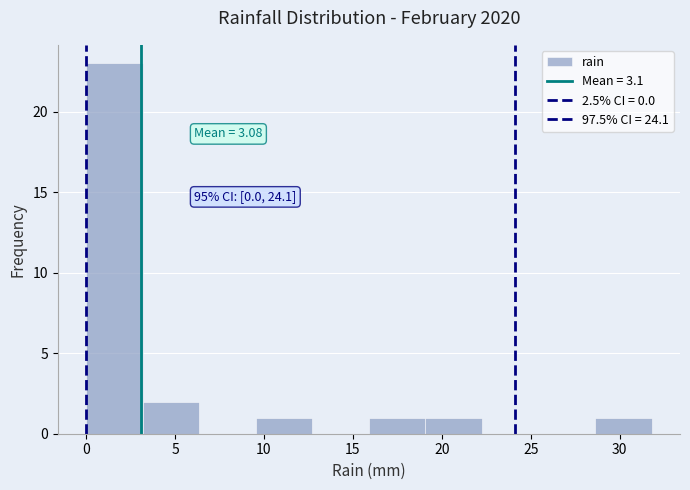

Over which range of the x-axis is the bar tallest?

0.0 to 3.0